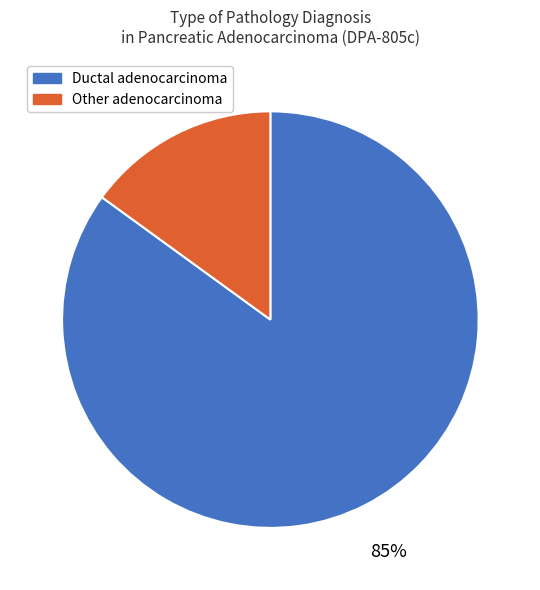

Does Ductal adenocarcinoma represent more than half of the total?

Yes